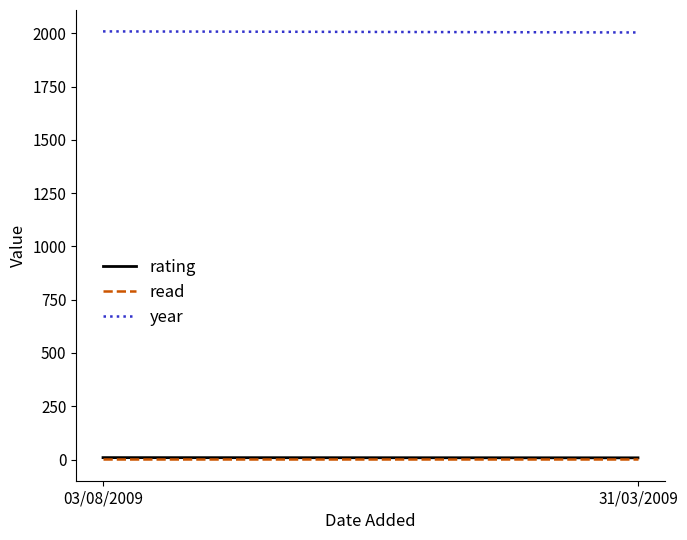

What is the difference between the rating values at 31/03/2009 and 03/08/2009?

1